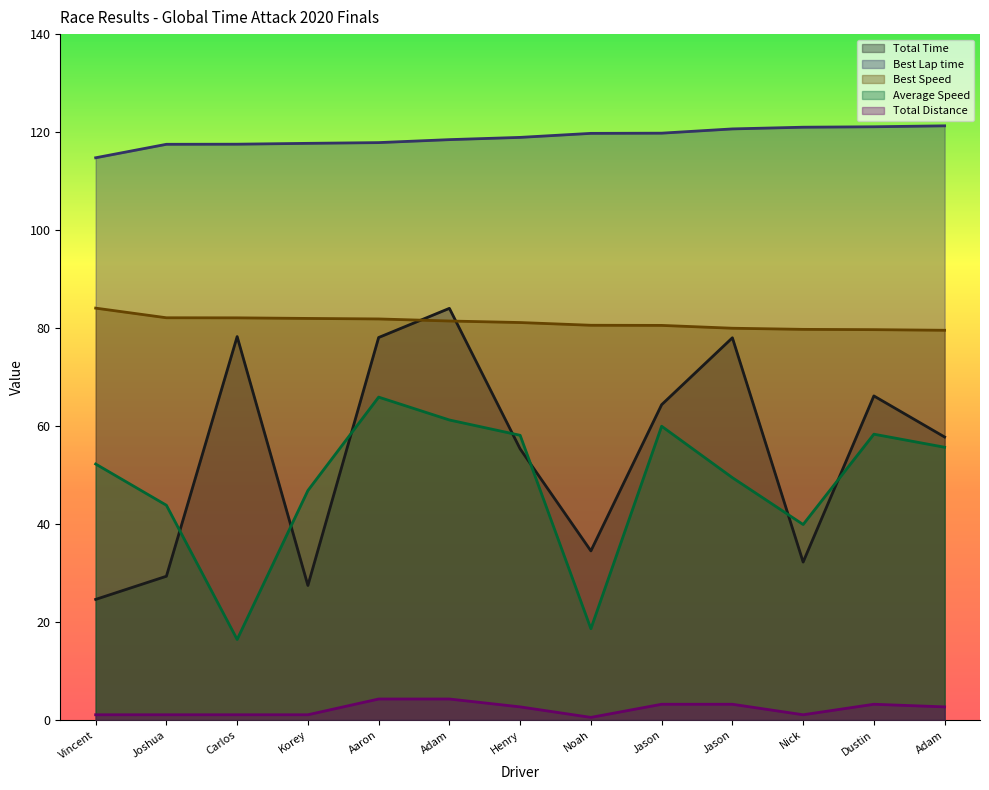

Is the value of Total Distance at Henry greater than the value of Best Speed at Carlos?

No